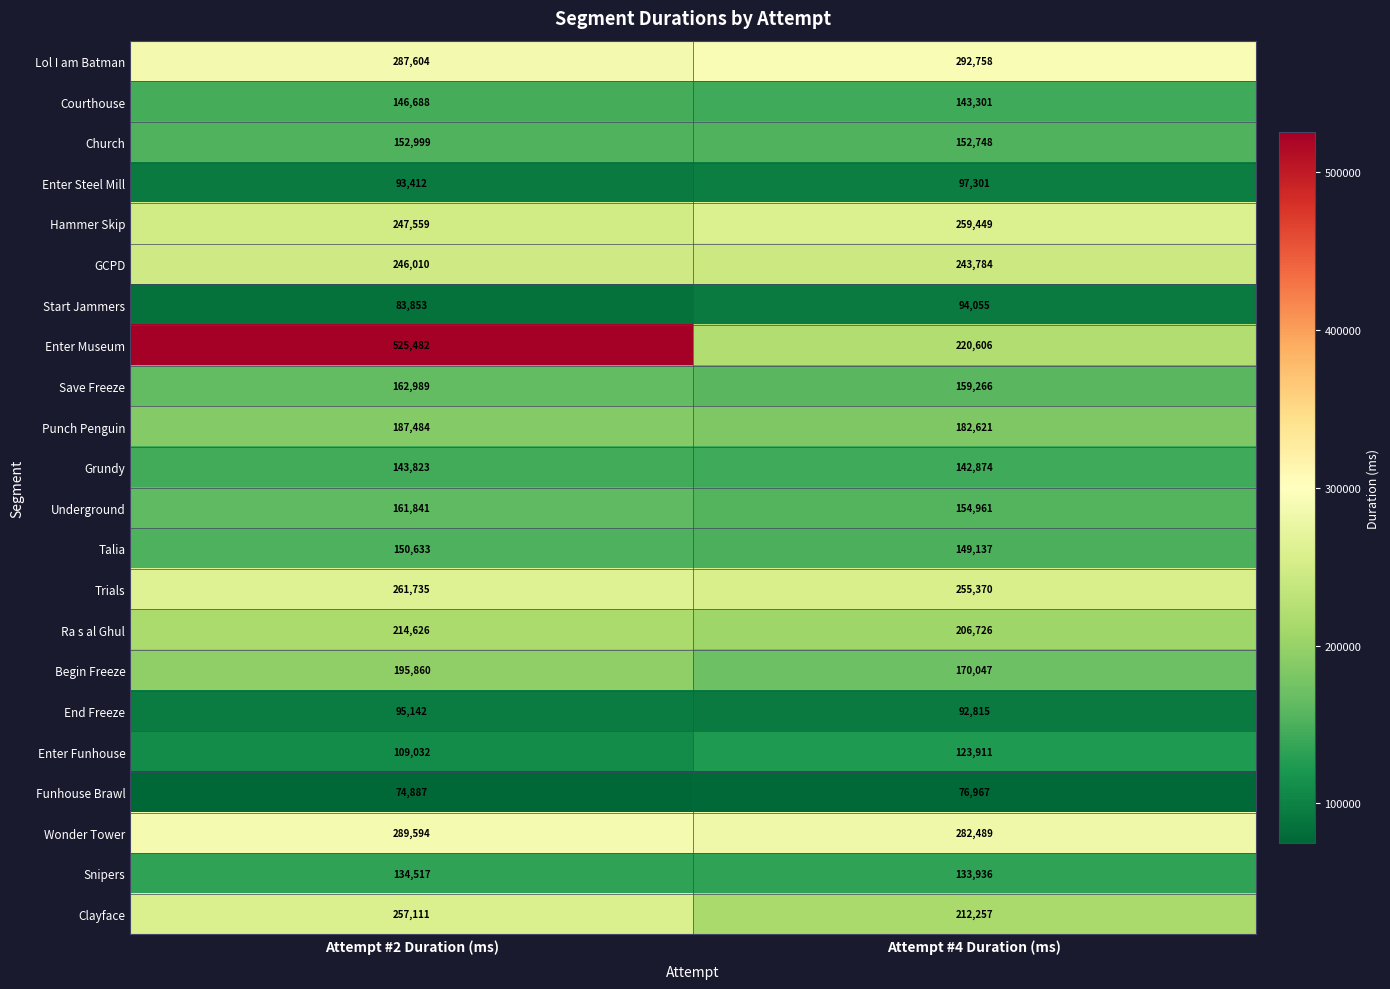

What is the difference between the maximum and minimum values in the Clayface series?

44854